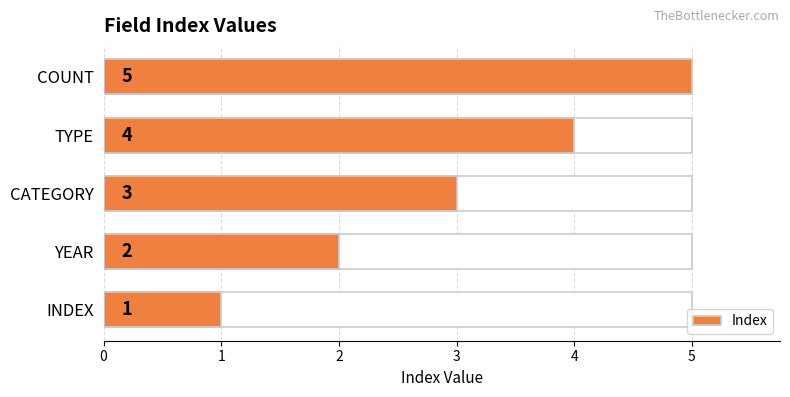

What is the sum of the values at CATEGORY and INDEX?

4